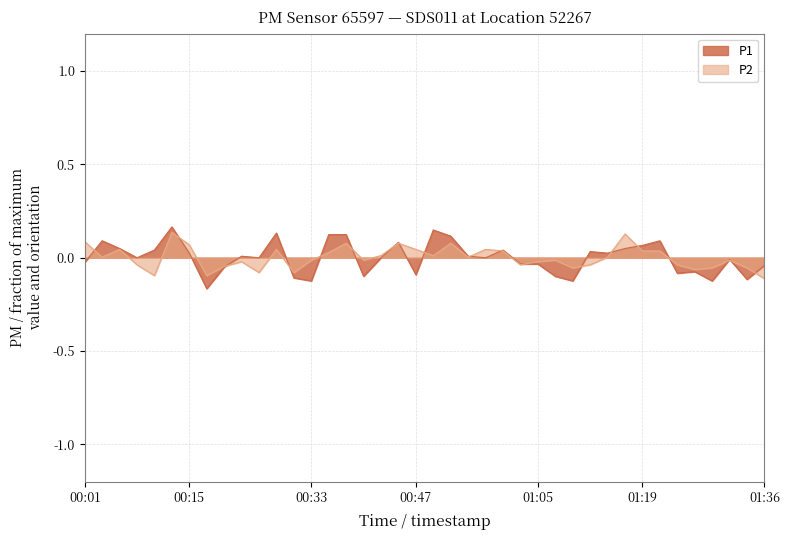

How many values in P2 are above zero?

20